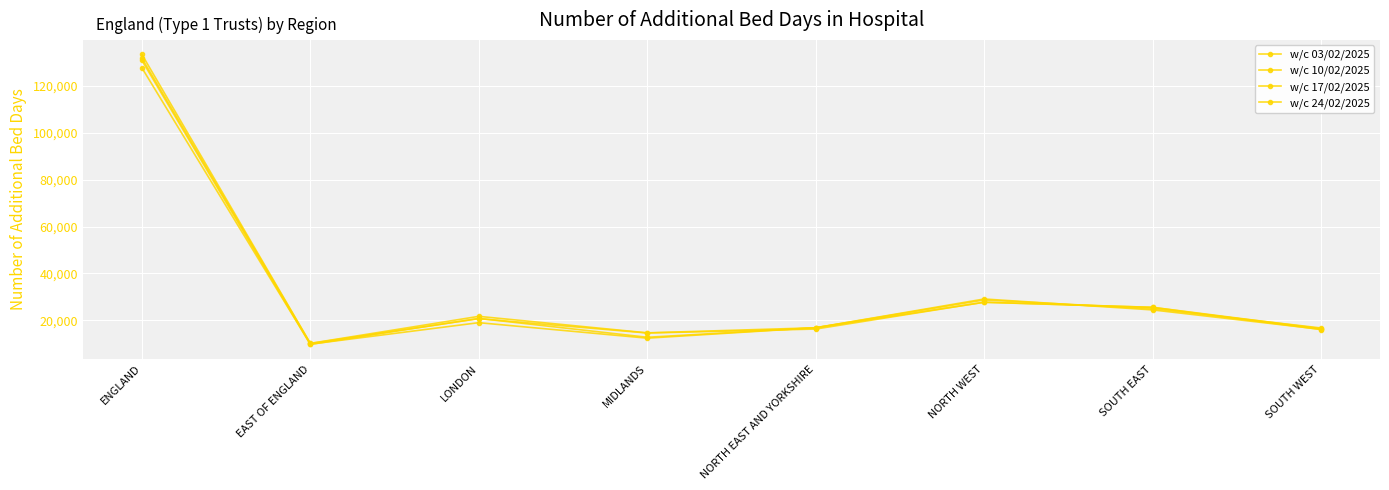

How many values in the w/c 24/02/2025 series are below 20860?

4